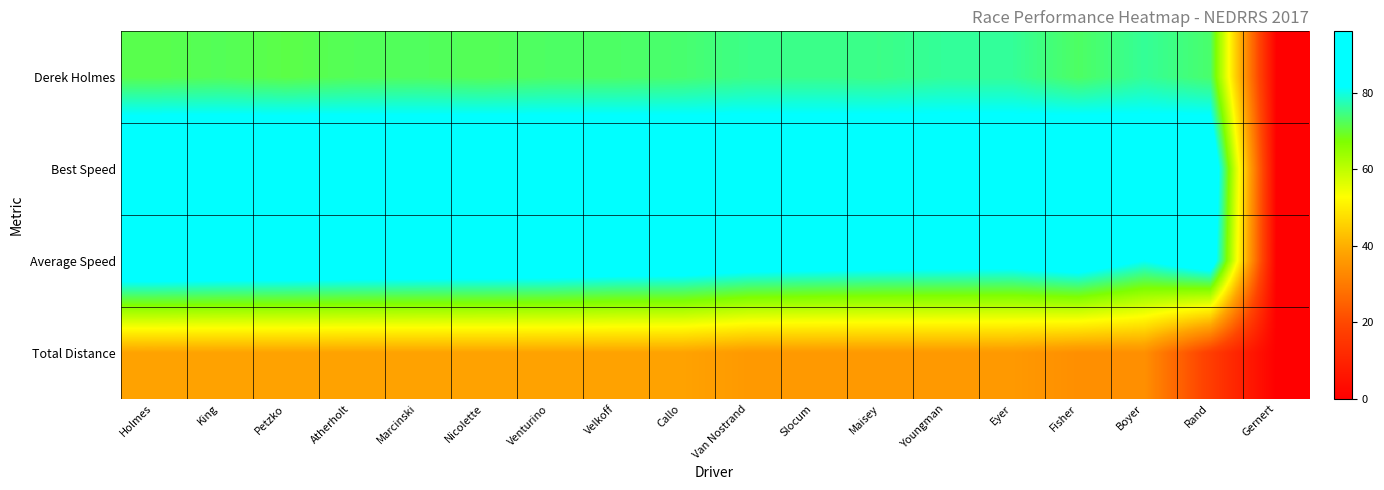

Which has a higher value, Slocum or Callo?

Slocum